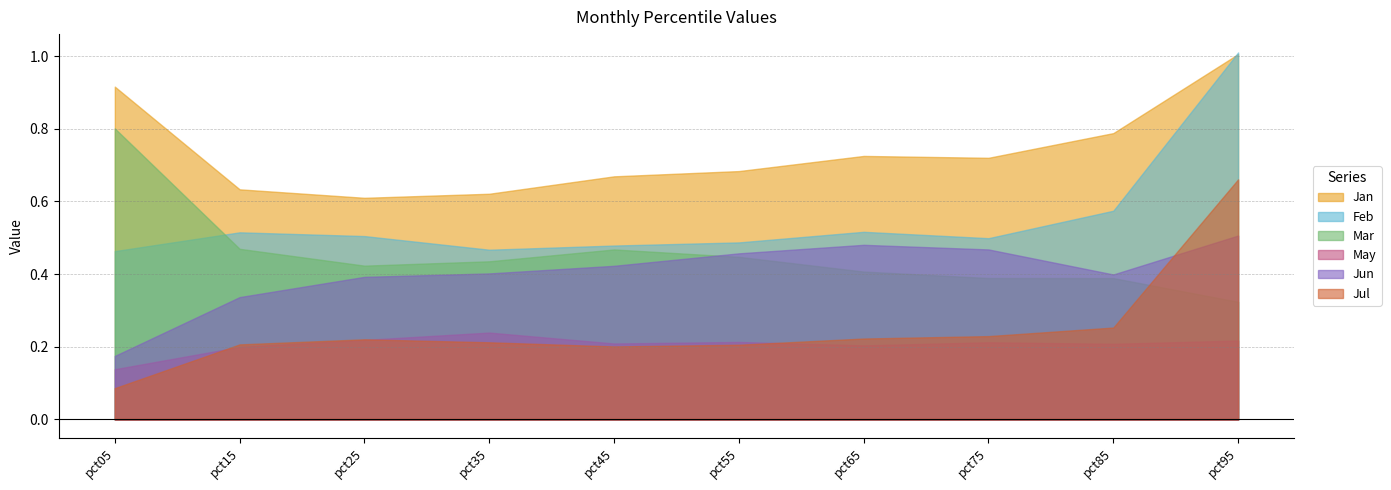

What is the difference between the maximum and minimum values in the Jun series?

0.3